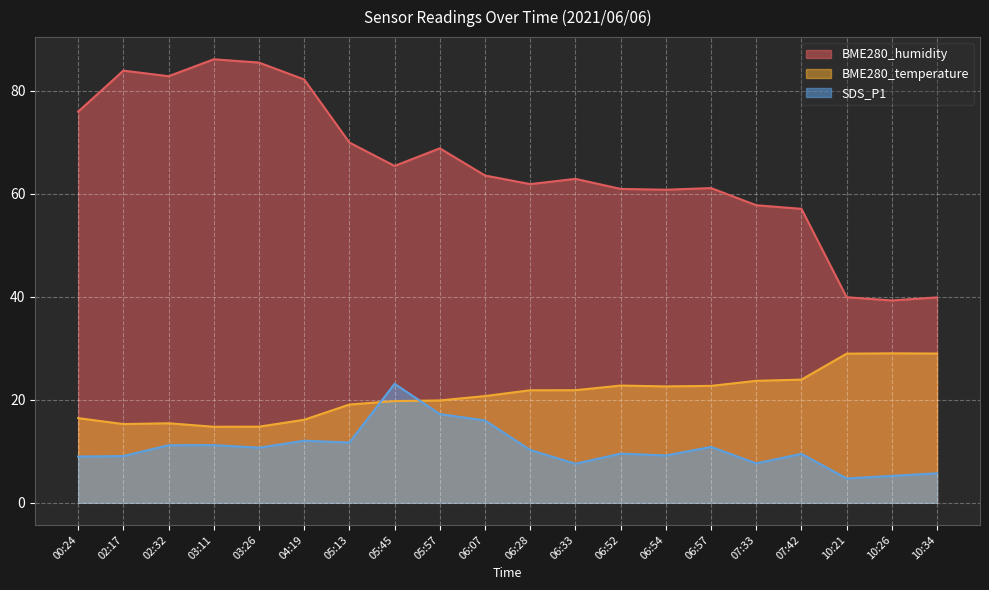

Reading left to right, extract all data points from this chart.

BME280_humidity: 76.0	83.9	82.8	86.1	85.5	82.2	70.0	65.4	68.8	63.5	61.9	62.9	61.0	60.8	61.1	57.8	57.1	39.9	39.3	39.9
BME280_temperature: 16.4	15.3	15.4	14.8	14.8	16.1	19.1	19.7	19.9	20.7	21.9	21.9	22.8	22.6	22.7	23.7	23.9	29.0	29.0	29.0
SDS_P1: 9.0	9.1	11.2	11.2	10.7	12.1	11.7	23.1	17.2	16.0	10.2	7.6	9.6	9.2	10.8	7.7	9.5	4.7	5.2	5.7